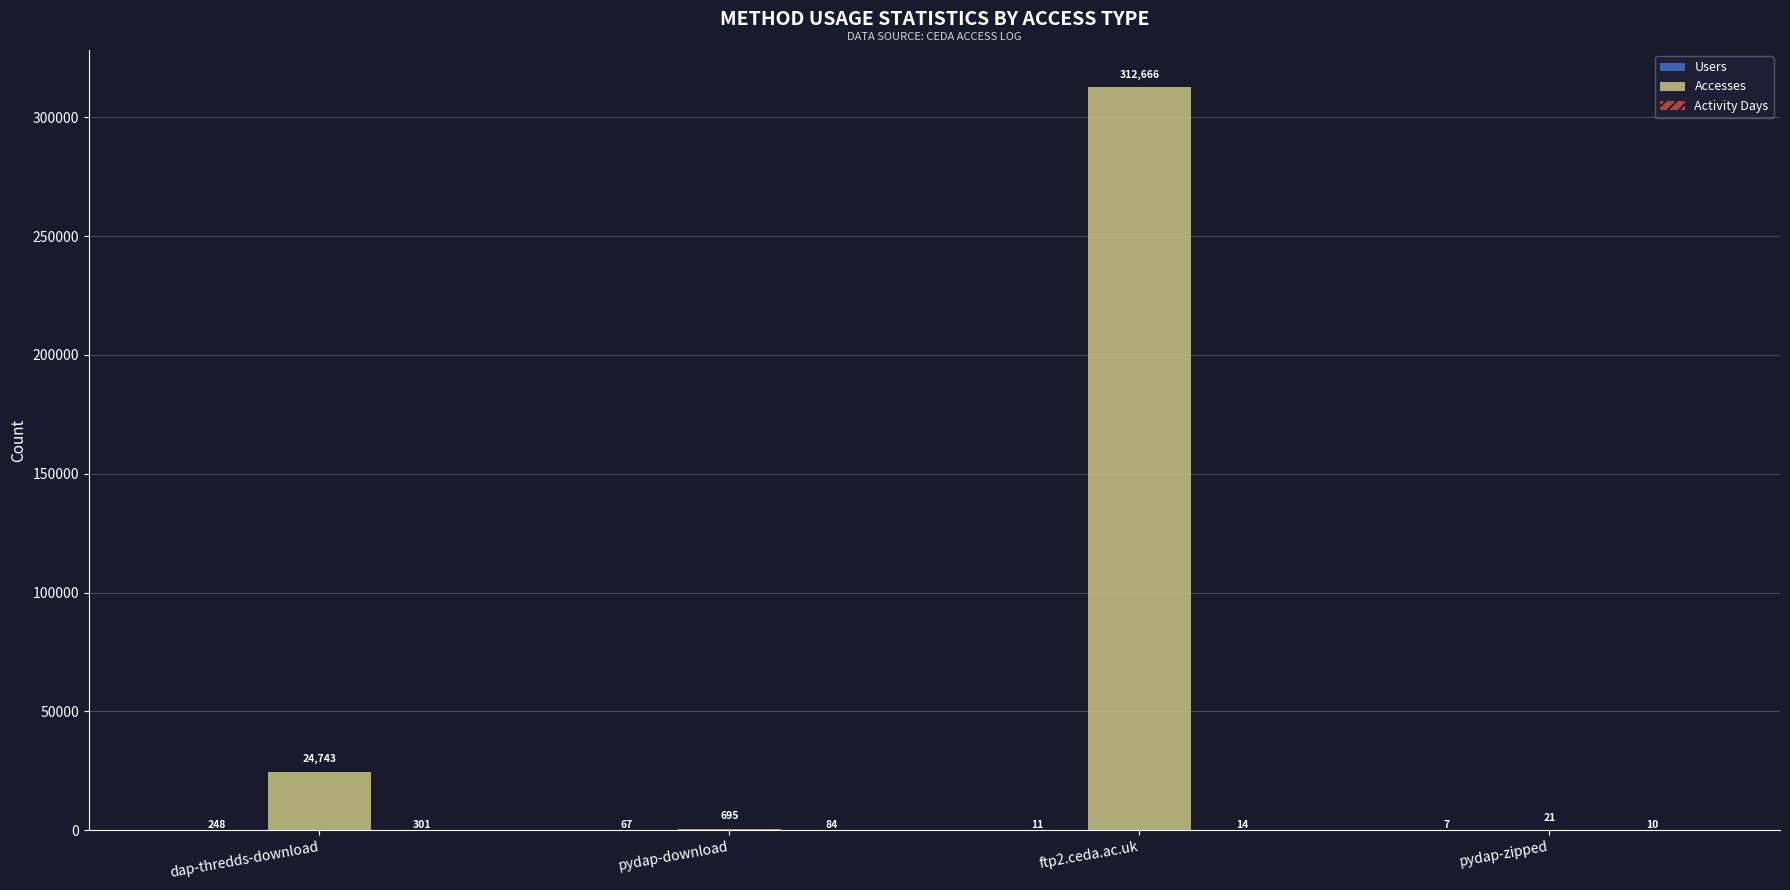

Which series changed the most between pydap-download and ftp2.ceda.ac.uk?

Accesses